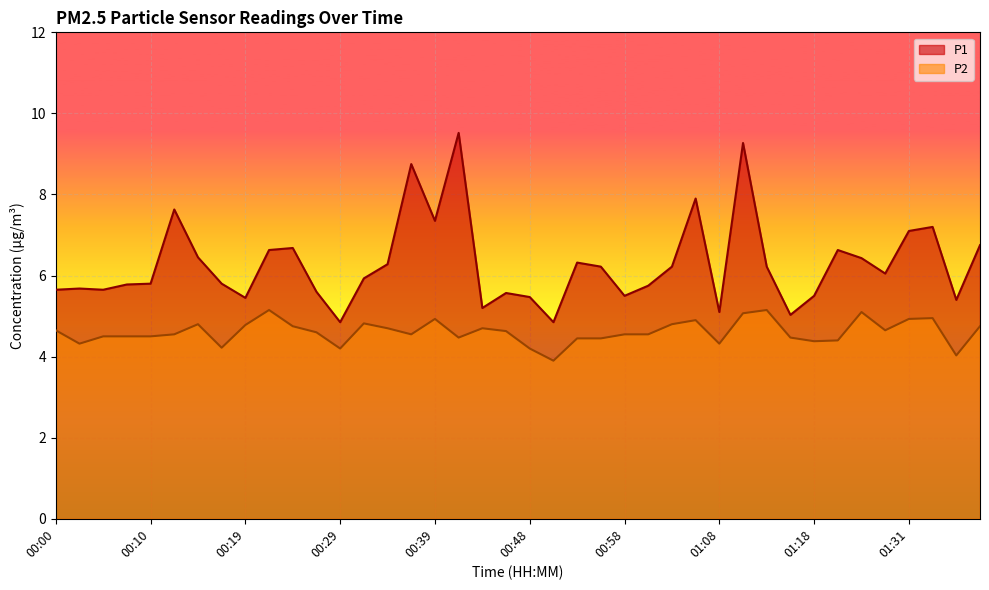

Rank the categories by P1 value from lowest to highest.

00:29, 00:51, 01:16, 01:08, 00:43, 01:36, 00:19, 00:48, 00:58, 01:18, 00:46, 00:27, 00:00, 00:05, 00:02, 01:01, 00:07, 00:10, 00:17, 00:31, 01:29, 00:56, 01:03, 01:13, 00:34, 00:53, 01:26, 00:14, 00:22, 01:21, 00:24, 01:38, 01:31, 01:33, 00:39, 00:12, 01:05, 00:36, 01:10, 00:41